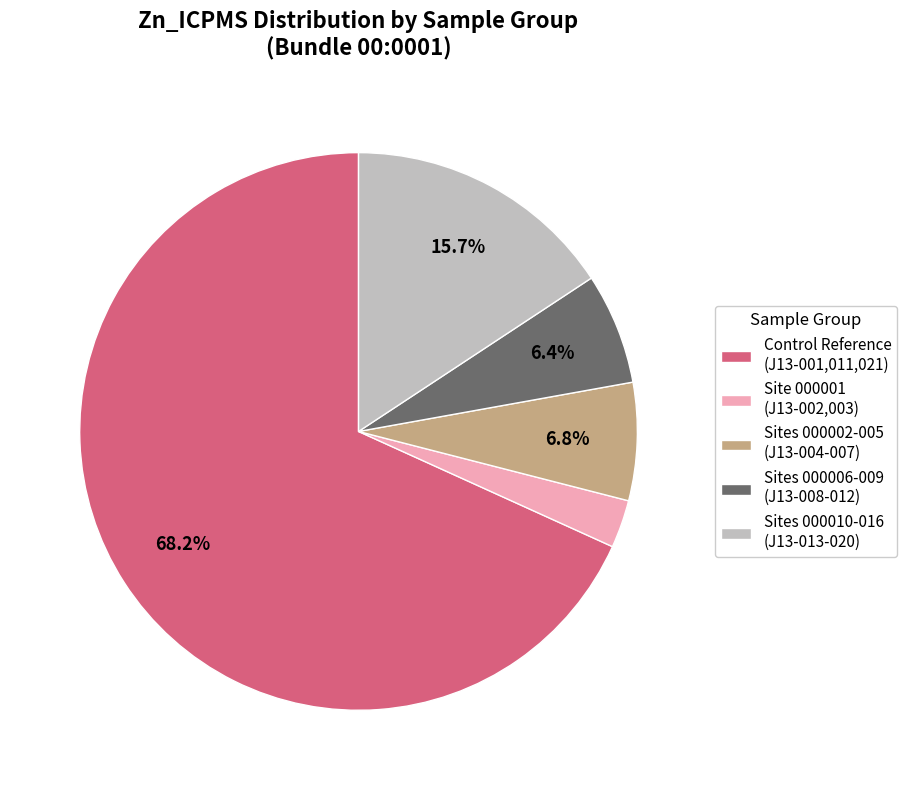

What is the ratio of the value at Sites 000006-009 (J13-008-012) to the value at Site 000001 (J13-002,003)?

2.3